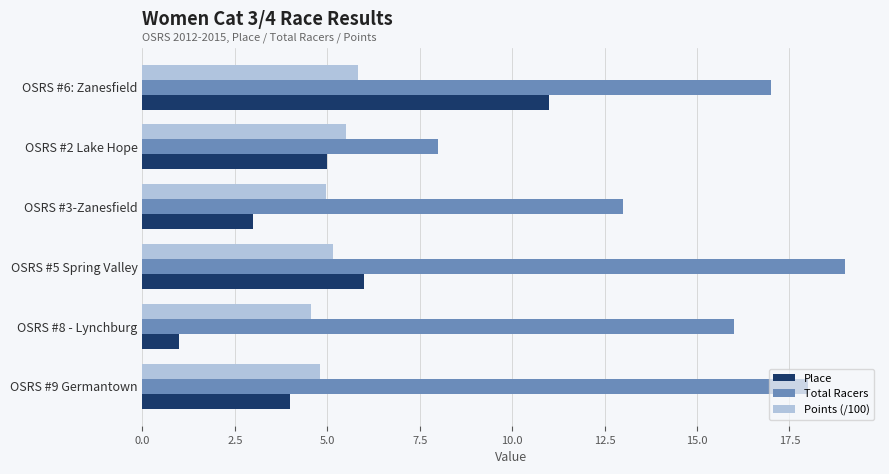

What is the spread (max minus min) of values at OSRS #6: Zanesfield?

11.2